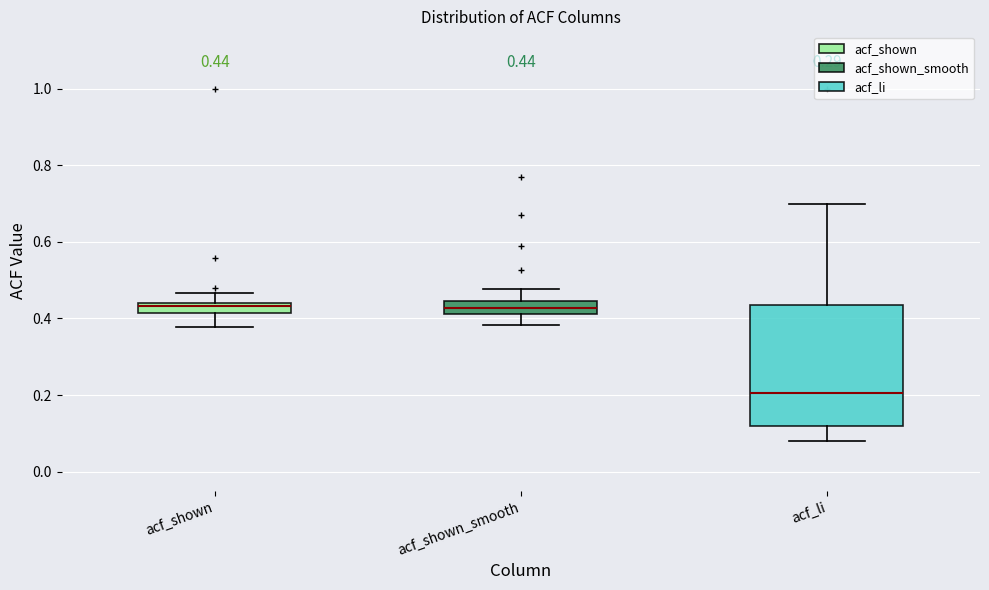

Which box has the lowest median line?

acf_li